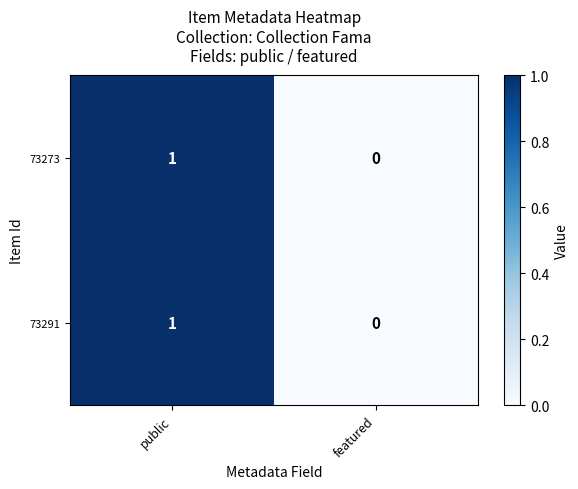

Reading left to right, transcribe all the data shown in this chart.

73273: 1	0
73291: 1	0